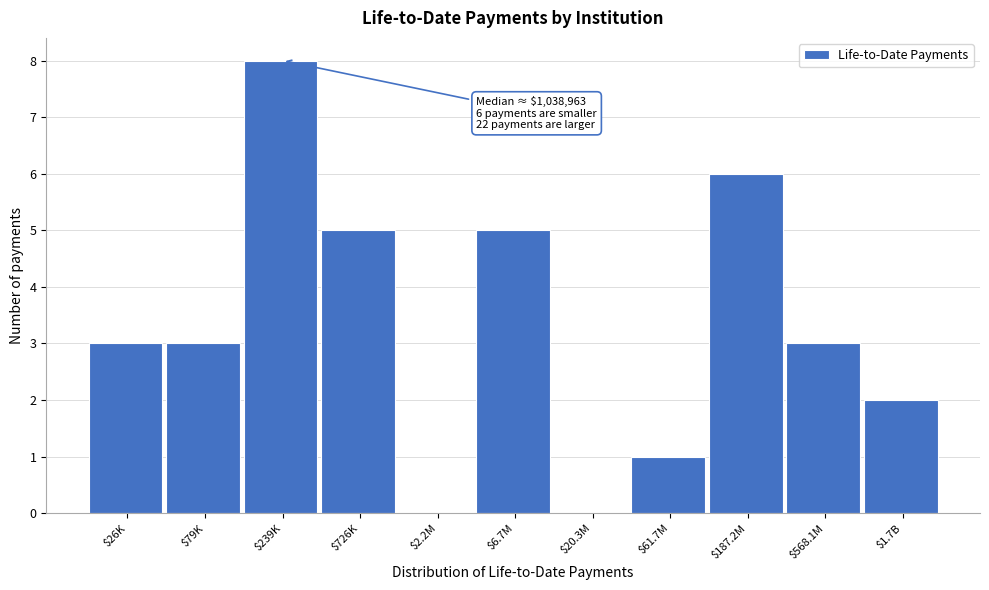

Read the value at $239K.

8